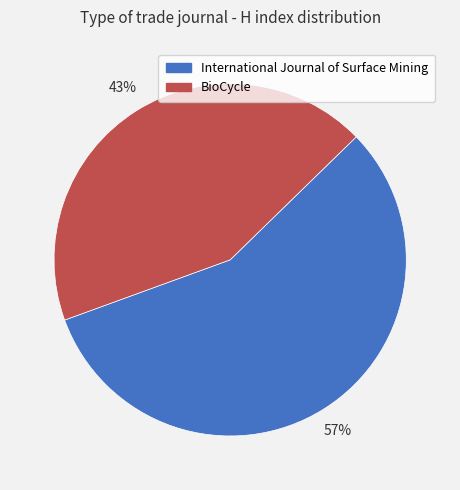

To the nearest percent, what is the average slice percentage?

50%